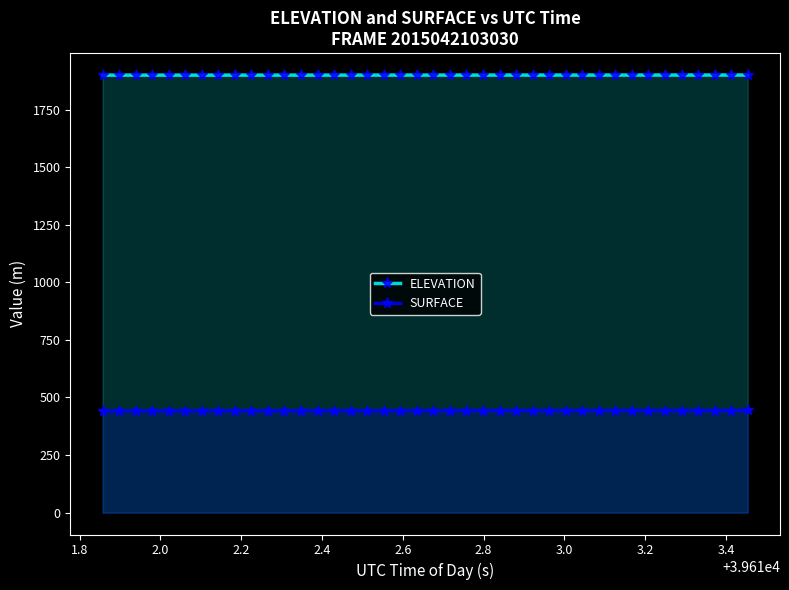

What is the highest value of the SURFACE series?

443.5